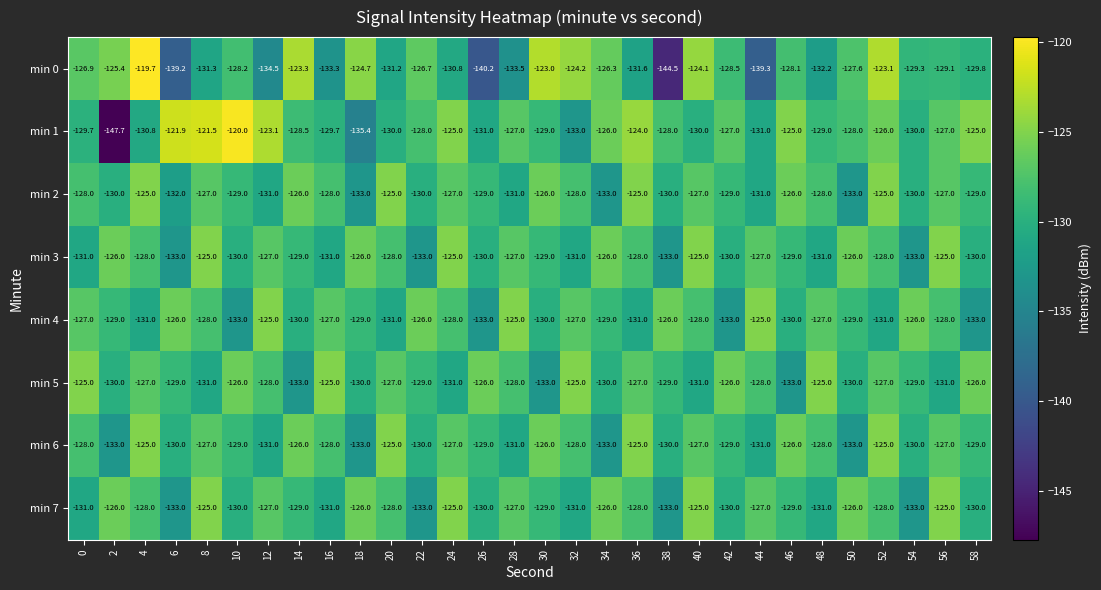

What is the minimum value shown in the chart?

-147.7